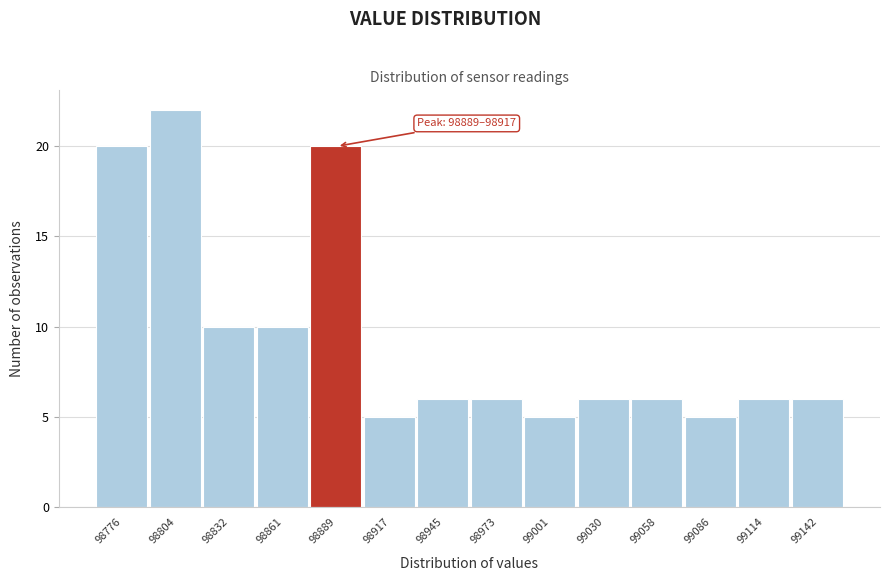

Reading right to left, what are all the values shown in this chart?

6	6	5	6	6	5	6	6	5	20	10	10	22	20